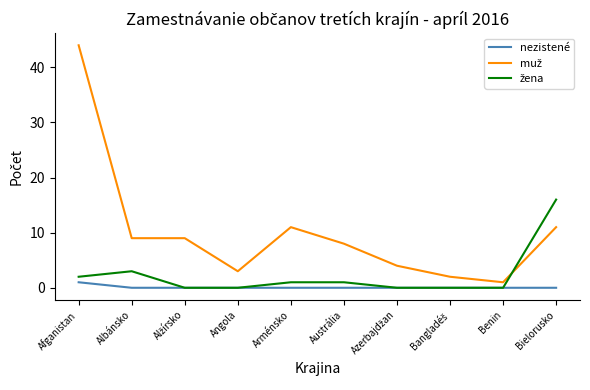

At which category is the sum across all series the highest?

Afganistan